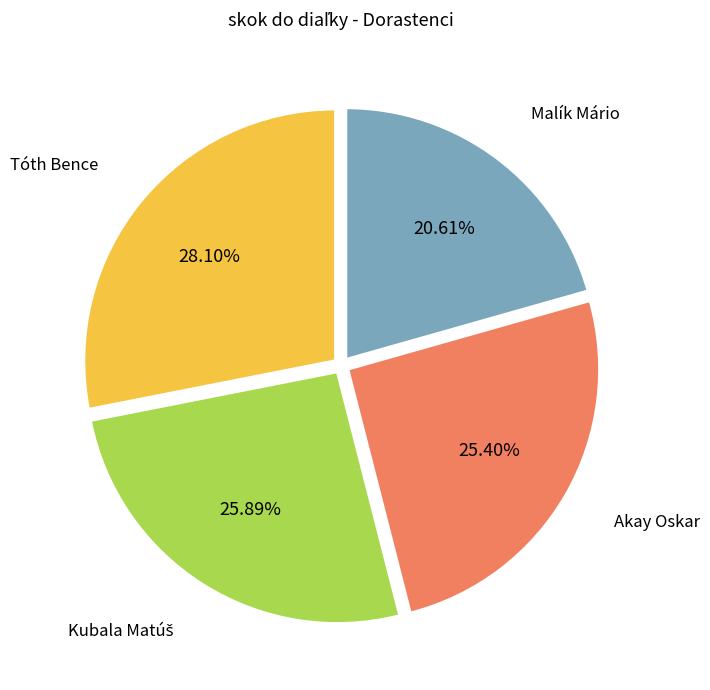

Is there any slice that represents more than half of the pie?

No